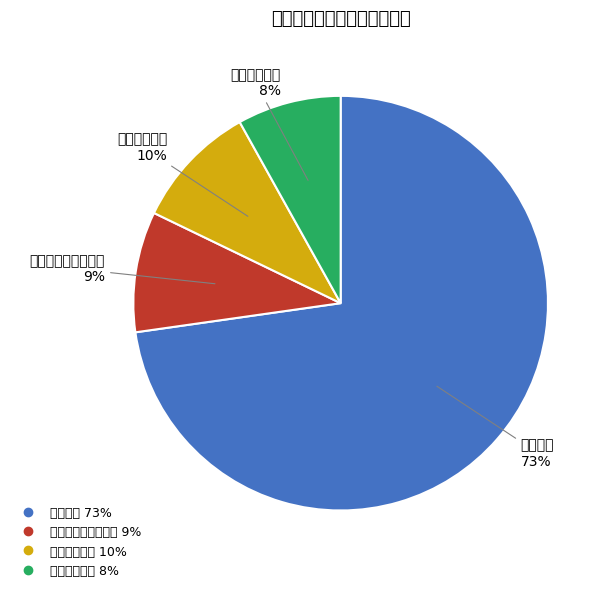

Combined, what portion of the pie is 住房保障支出 and 教育支出?

80.8%